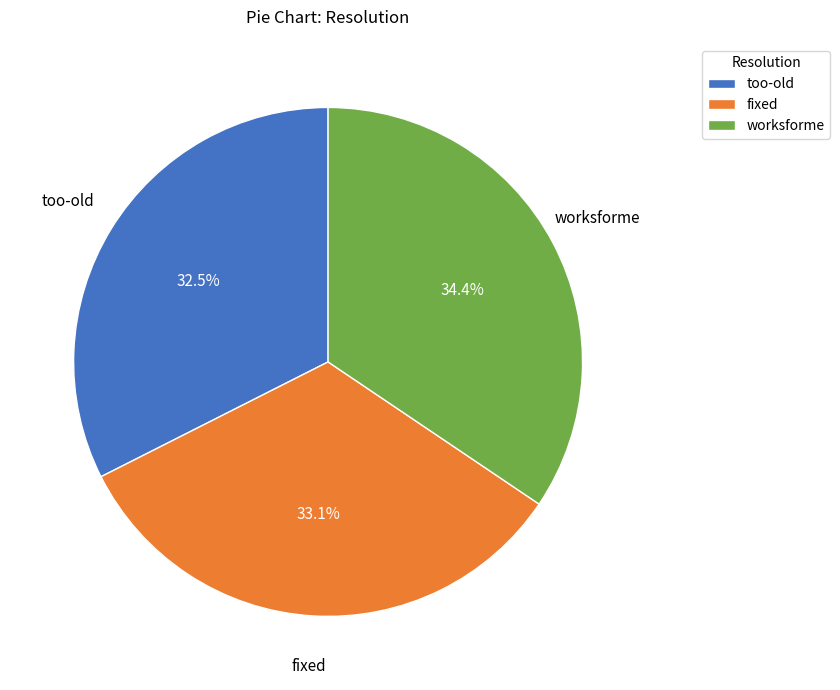

To the nearest percent, what is the combined percentage of worksforme and too-old?

67%